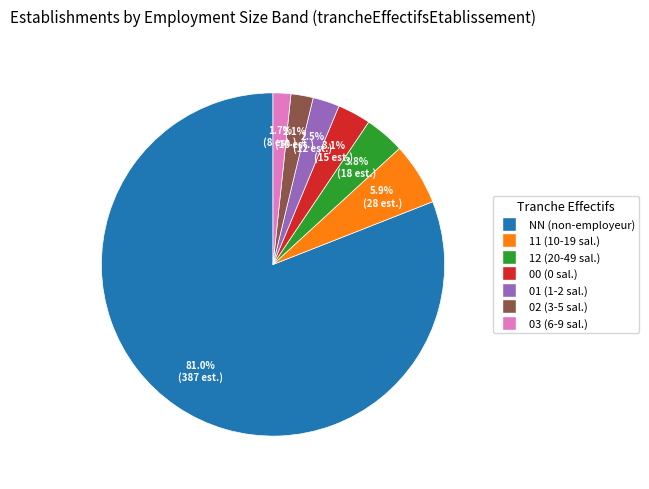

To the nearest percent, what percentage of the pie is 00?

3%